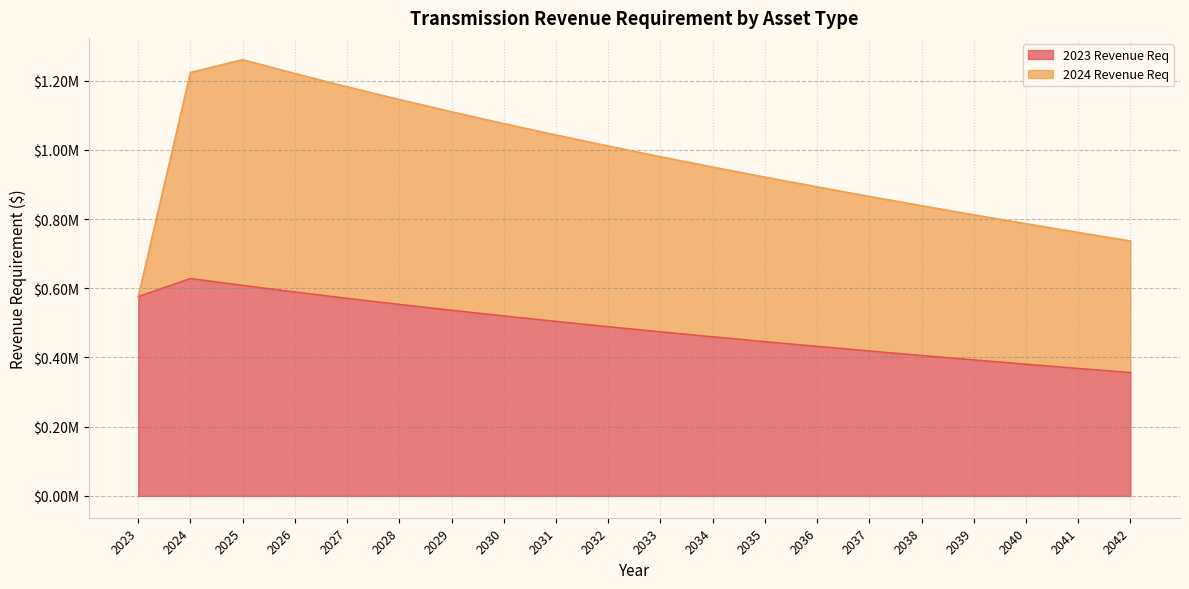

Does the chart have visible grid lines?

Yes